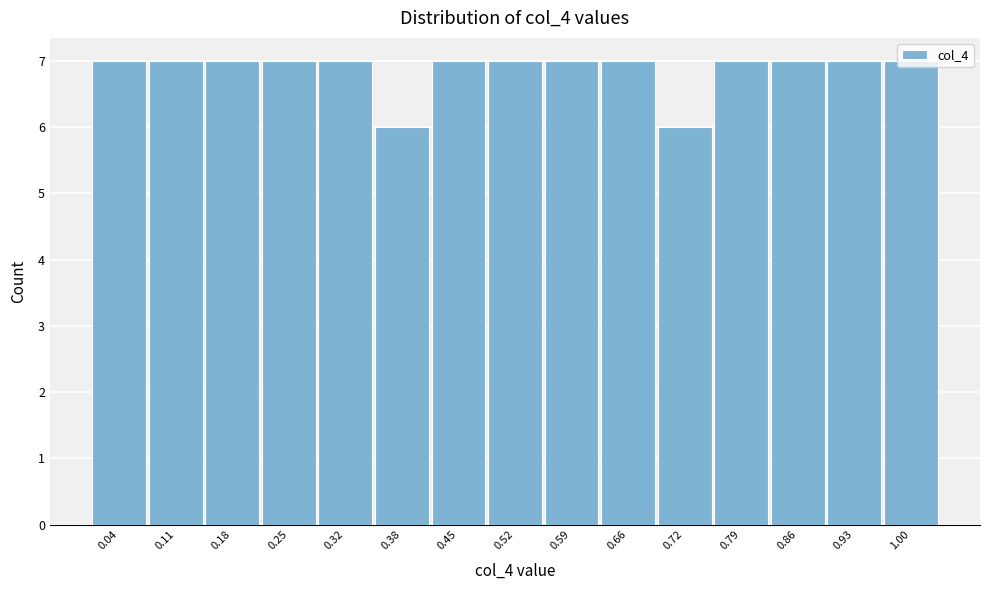

Reading left to right, list every bar in this chart as the range it spans on the x-axis followed by its height. Neither the bar edges nor the heights are printed on the chart, so give them approximately, as read against the axes.

0.010 to 0.078: 7
0.078 to 0.146: 7
0.146 to 0.214: 7
0.214 to 0.282: 7
0.282 to 0.350: 7
0.350 to 0.418: 6
0.418 to 0.486: 7
0.486 to 0.554: 7
0.554 to 0.622: 7
0.622 to 0.690: 7
0.690 to 0.758: 6
0.758 to 0.826: 7
0.826 to 0.894: 7
0.894 to 0.962: 7
0.962 to 1.030: 7